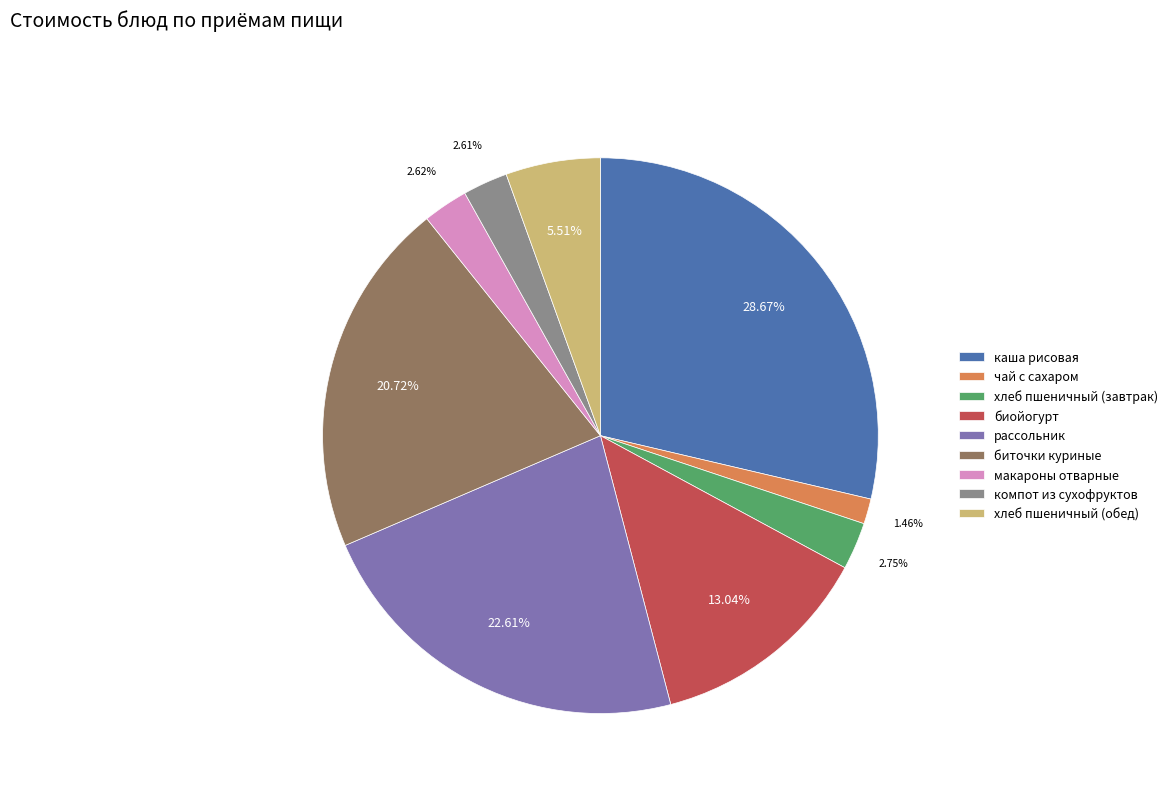

How many slices are in this pie chart?

9